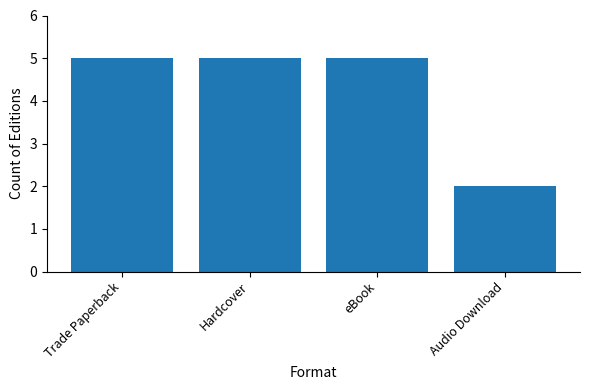

What is the average value?

4